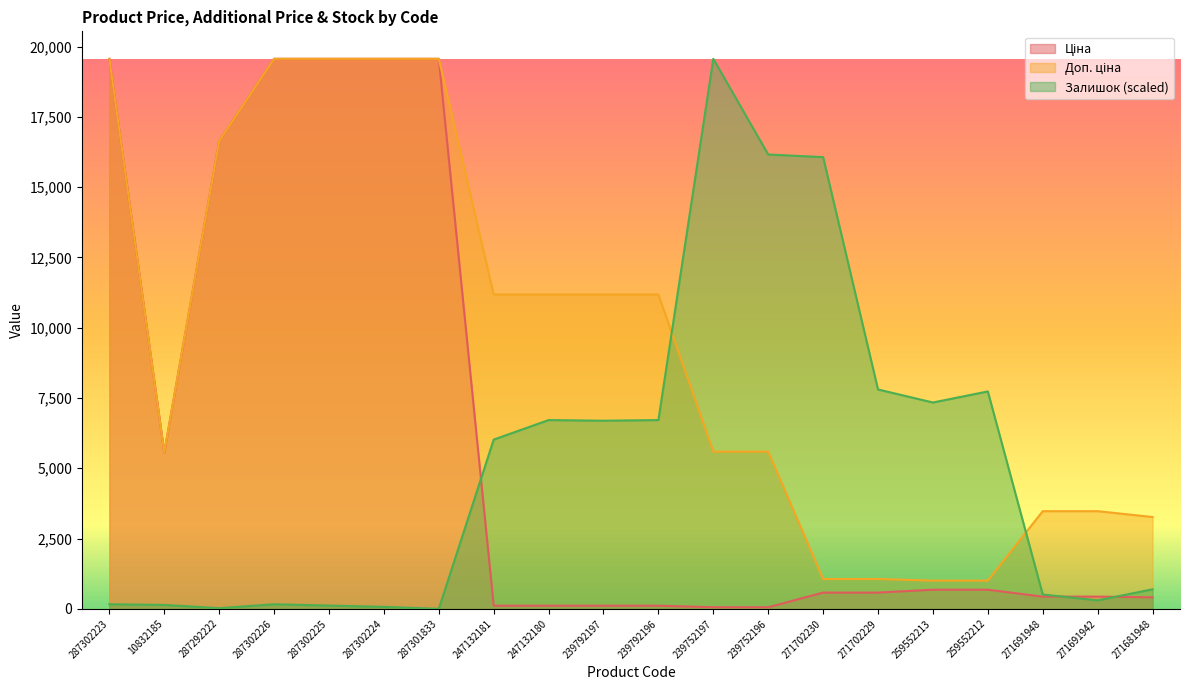

Rank the series at 271691948 from lowest to highest value.

Ціна, Залишок, Доп. ціна